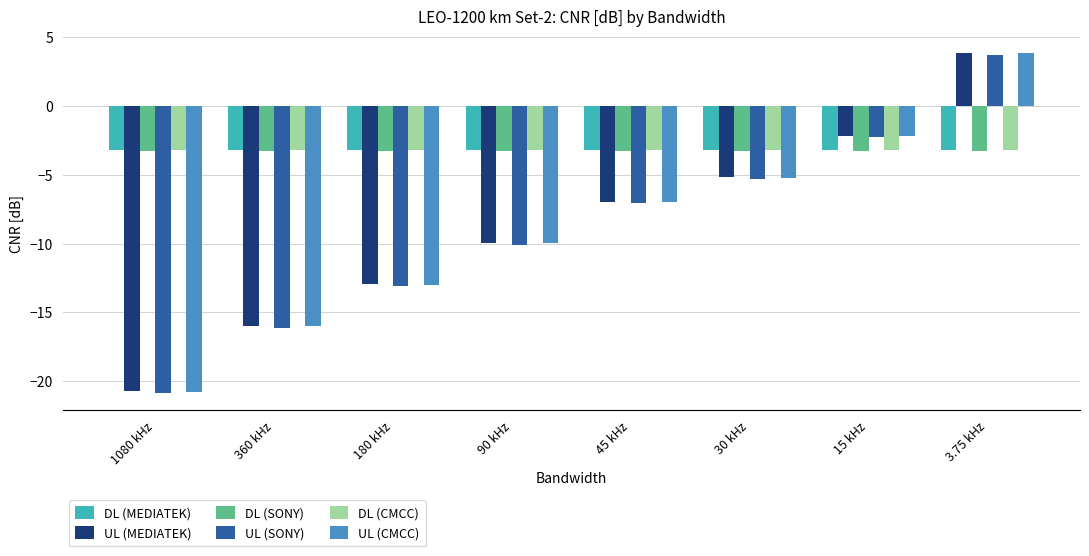

What value does the UL (SONY) series have at 15 kHz?

-2.3